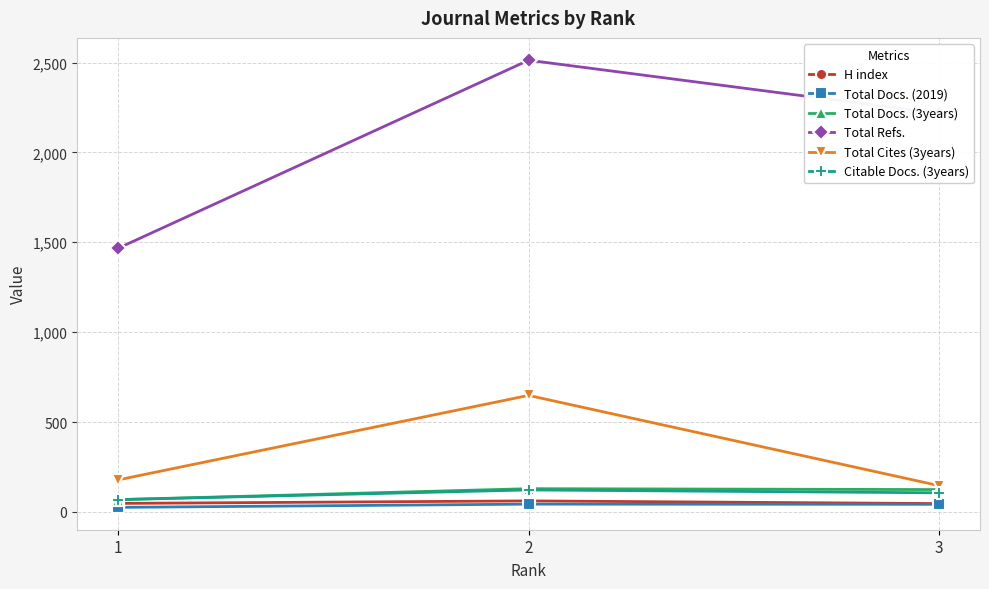

What is the maximum value shown in the chart?

2513